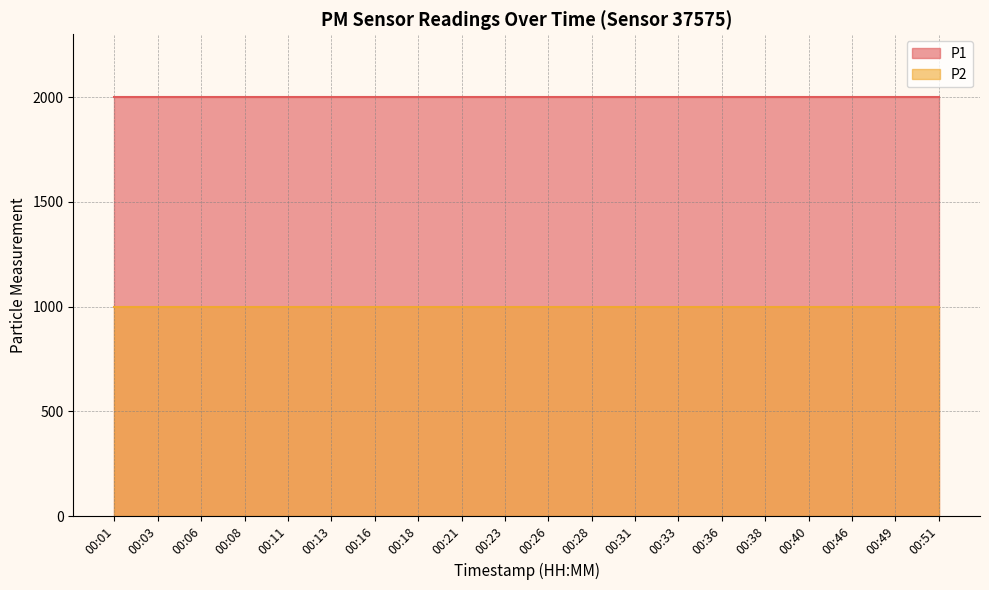

At which label does P1 reach its peak?

00:01